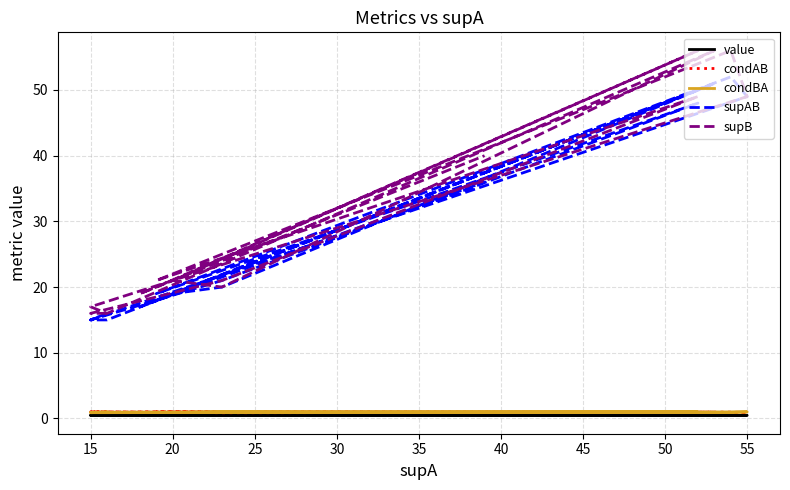

Rank the series by their maximum value, from highest to lowest.

supB, supAB, condAB, condBA, value